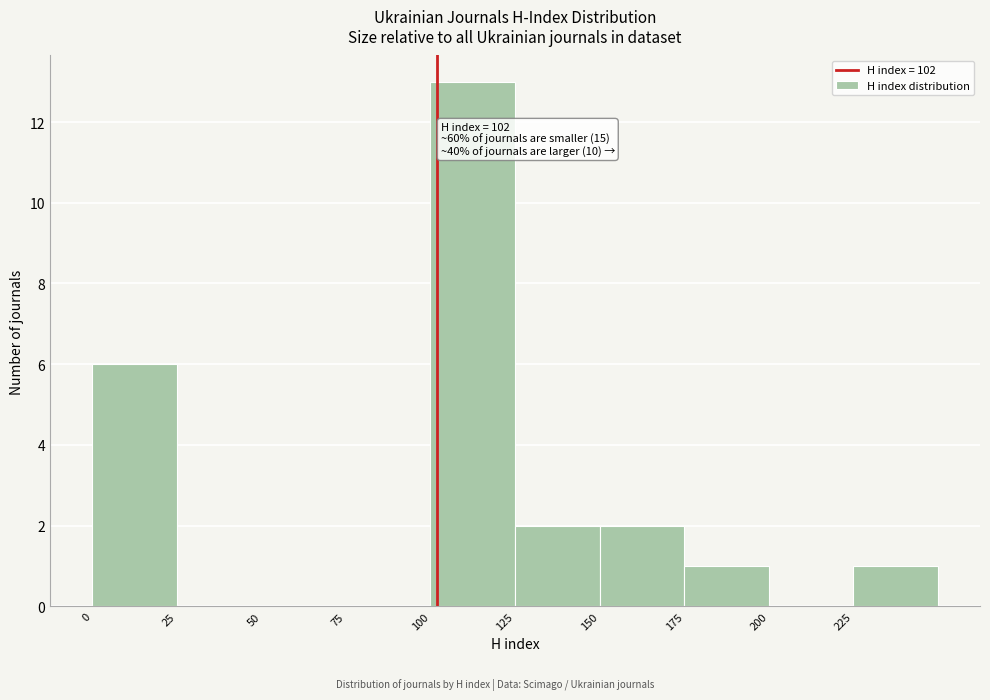

Which range on the x-axis has the tallest bar?

100 to 125